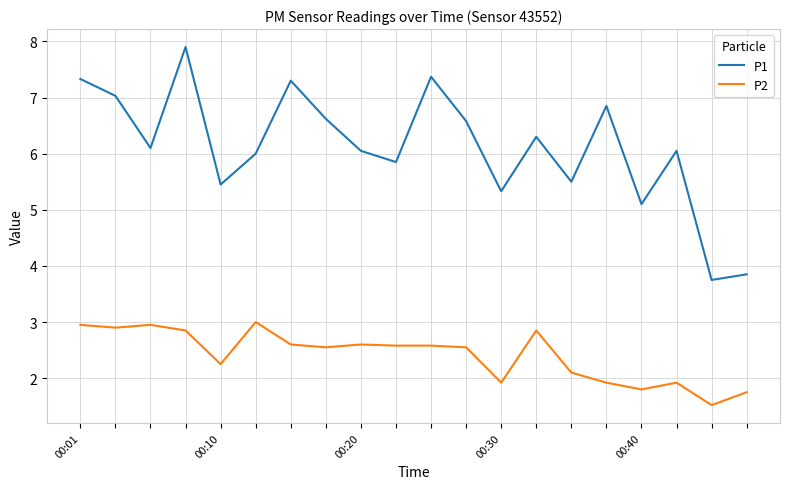

What is the minimum value shown in the chart?

1.5